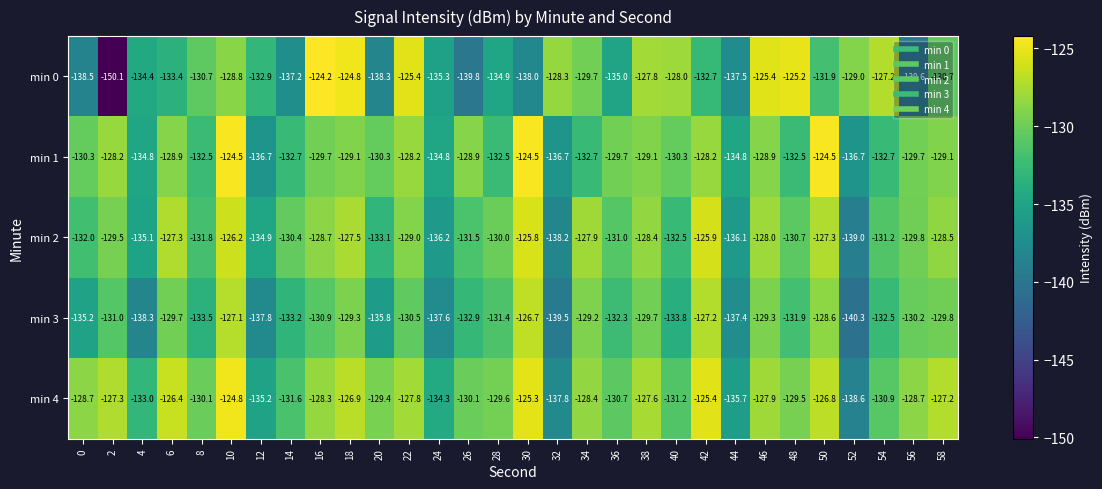

Is it true that min 0 equals -40.3 at 14?

False